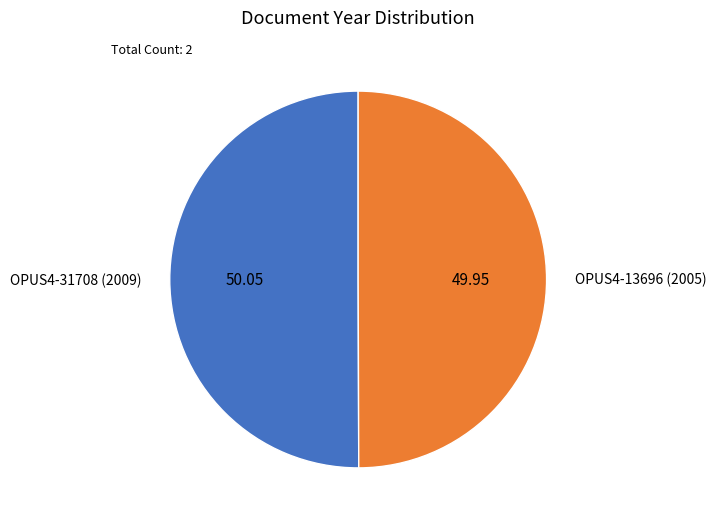

How many slices are in this pie chart?

2